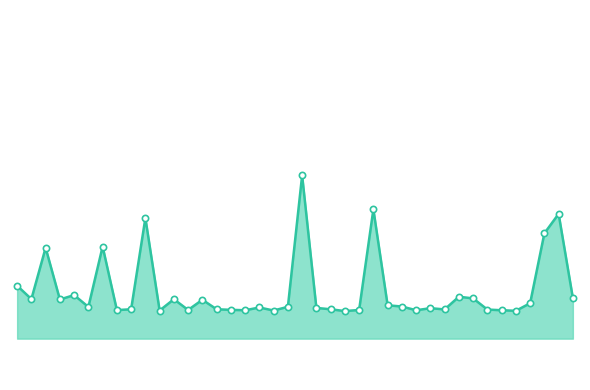

Is this an area chart (filled region under the line)?

Yes